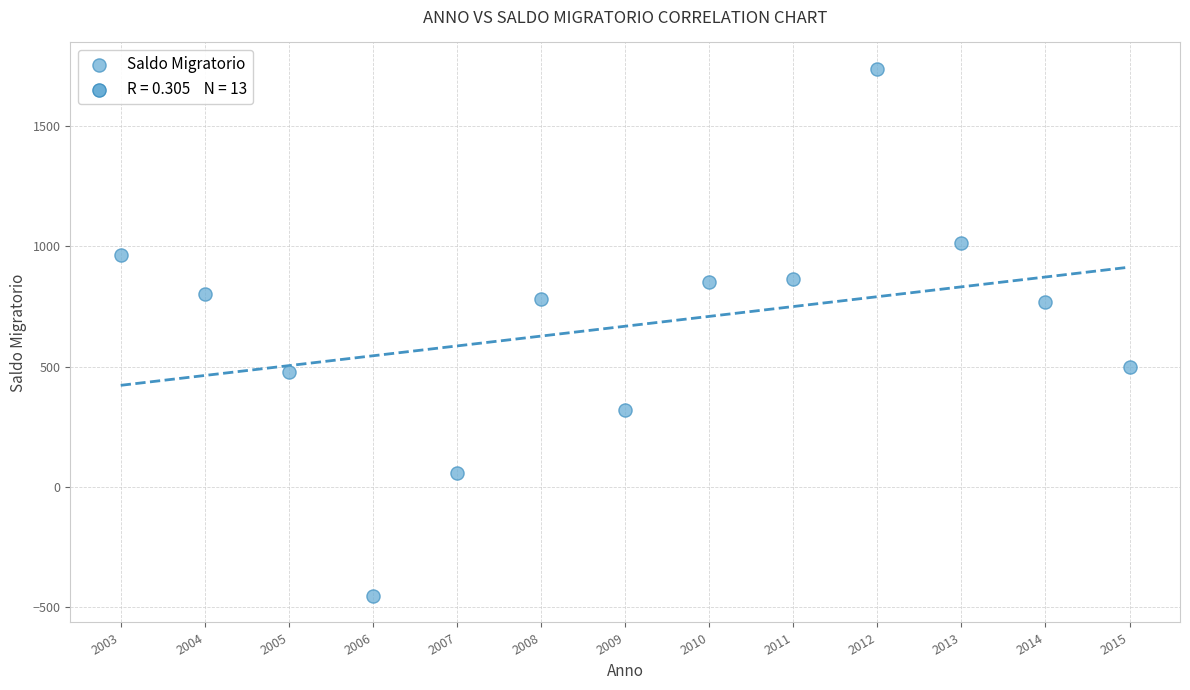

What is the range of X values (max minus min)?

12